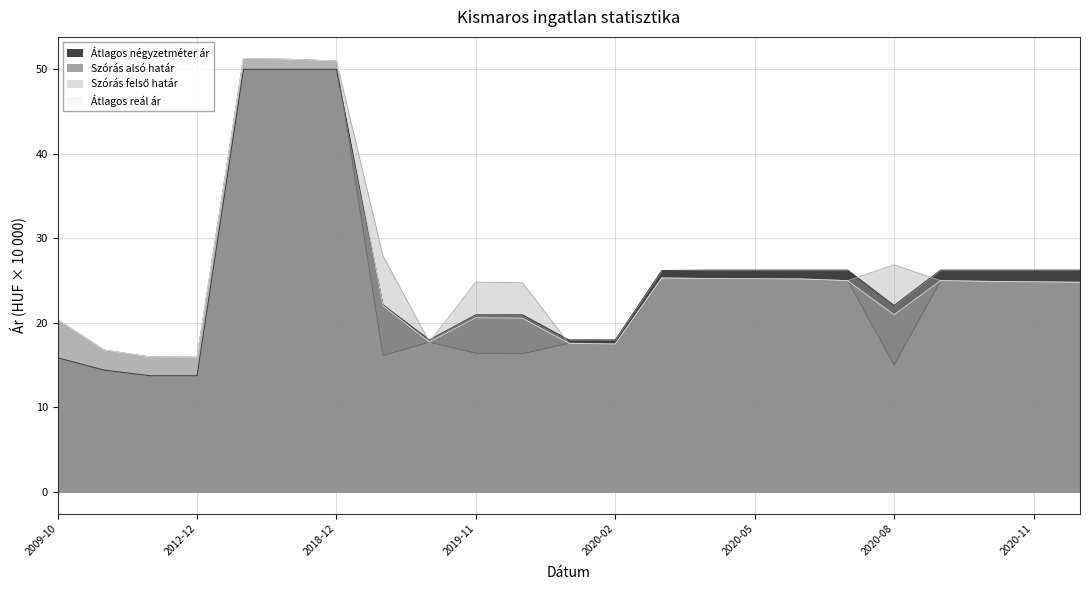

Does the chart display data point markers on the line(s)?

No